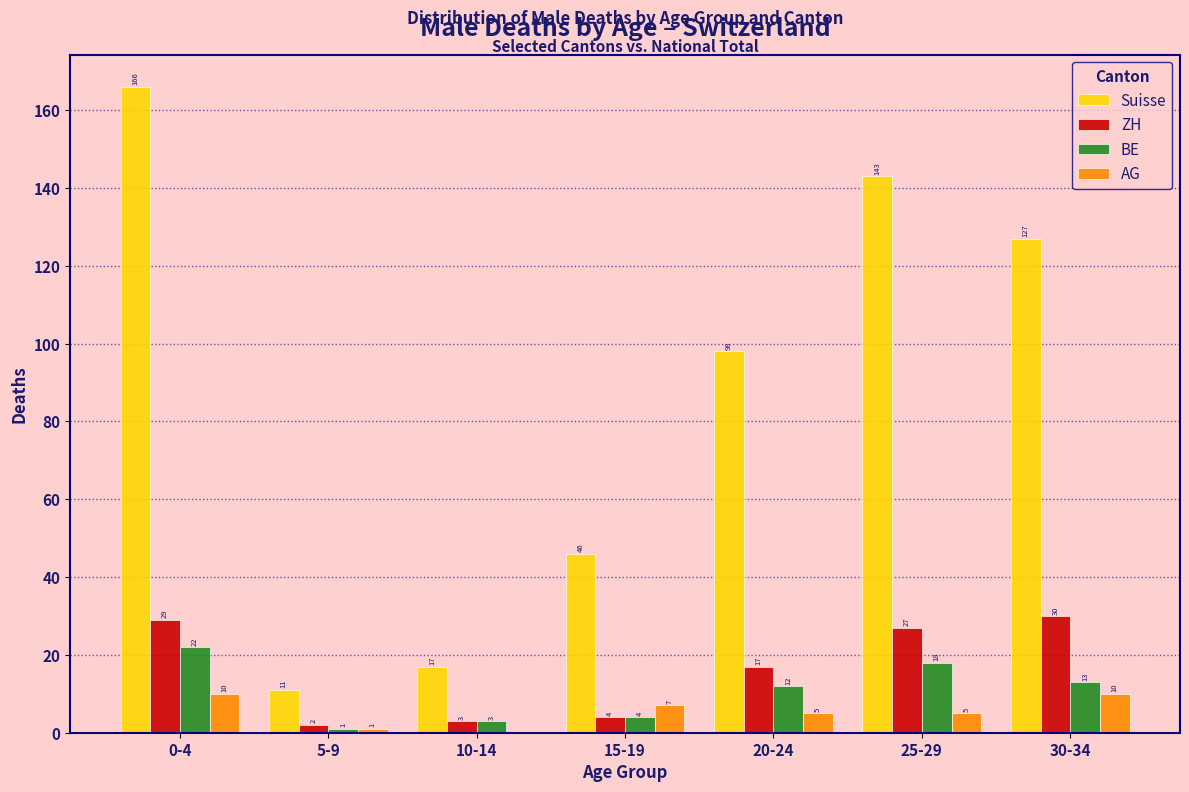

Reading left to right, what are all the values shown in this chart?

Suisse: 0-4=166	5-9=11	10-14=17	15-19=46	20-24=98	25-29=143	30-34=127
ZH: 0-4=29	5-9=2	10-14=3	15-19=4	20-24=17	25-29=27	30-34=30
BE: 0-4=22	5-9=1	10-14=3	15-19=4	20-24=12	25-29=18	30-34=13
AG: 0-4=10	5-9=1	10-14=0	15-19=7	20-24=5	25-29=5	30-34=10